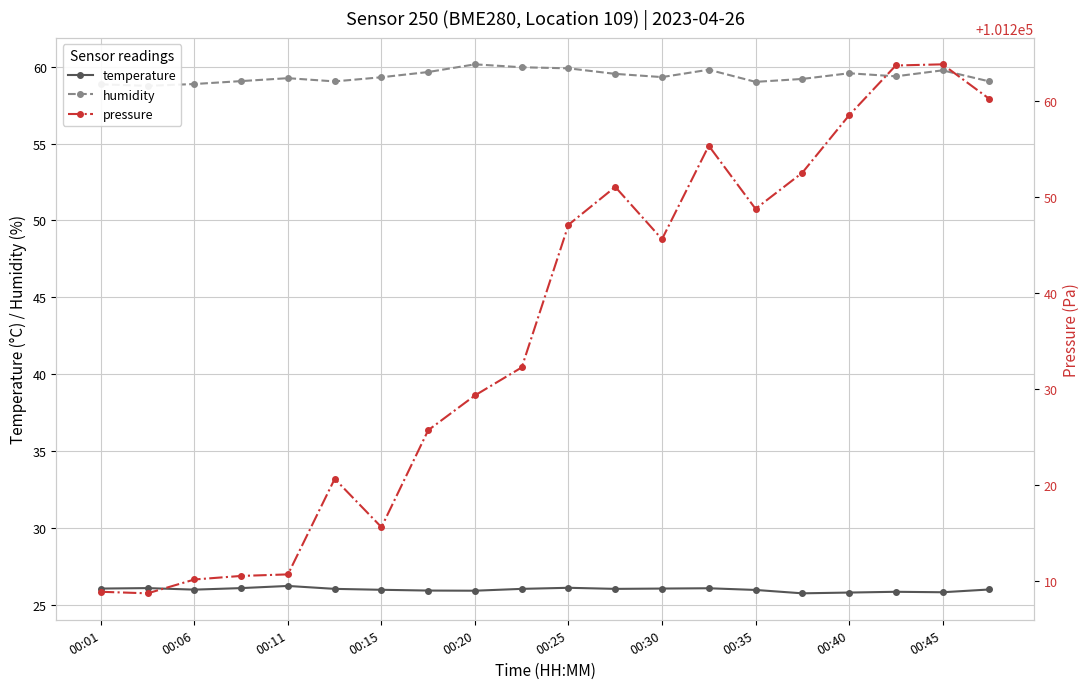

What are all the series names shown in the legend?

temperature, humidity, pressure